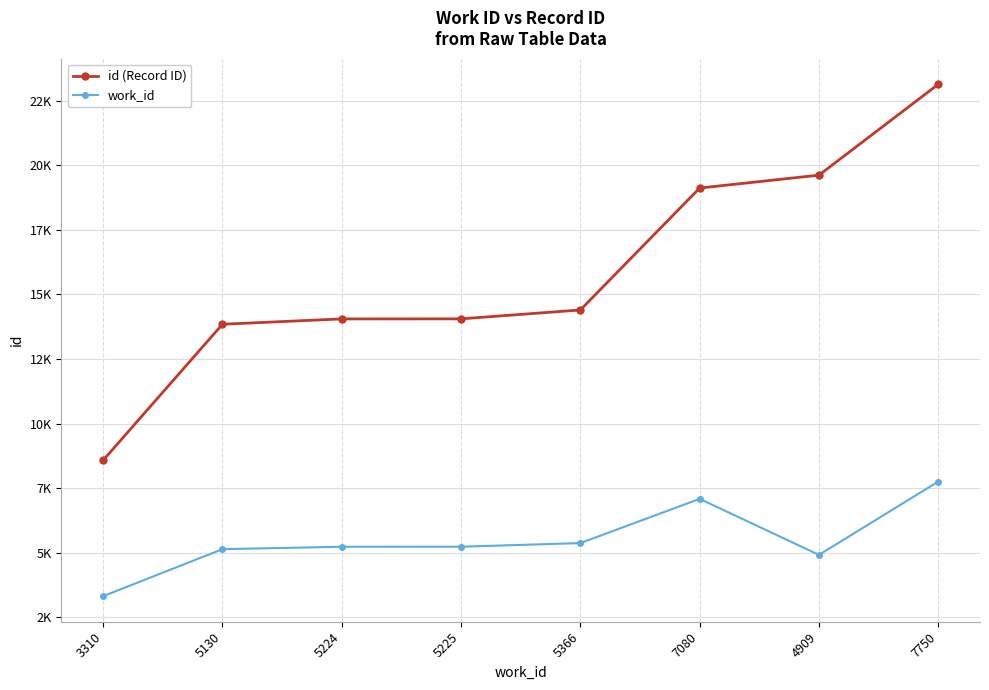

Reading left to right, list all the values displayed in this chart.

id (Record ID): 8576	13847	14053	14056	14400	19125	19624	23146
work_id: 3310	5130	5224	5225	5366	7080	4909	7750